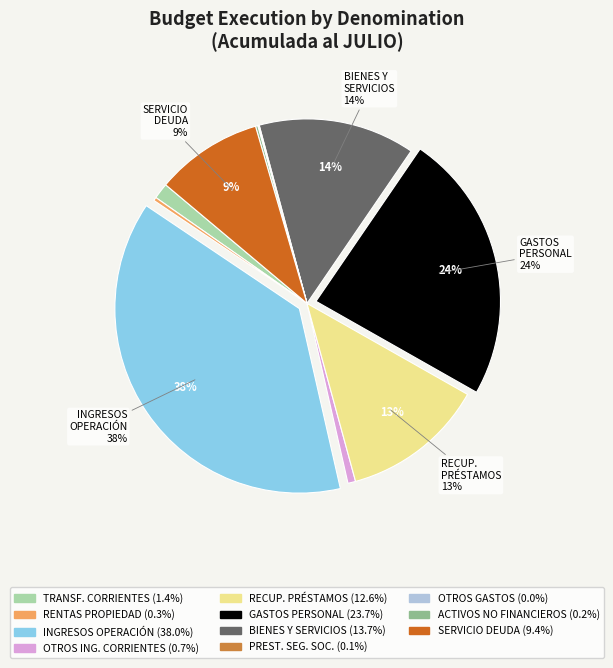

To the nearest percent, what is the average slice percentage?

9%